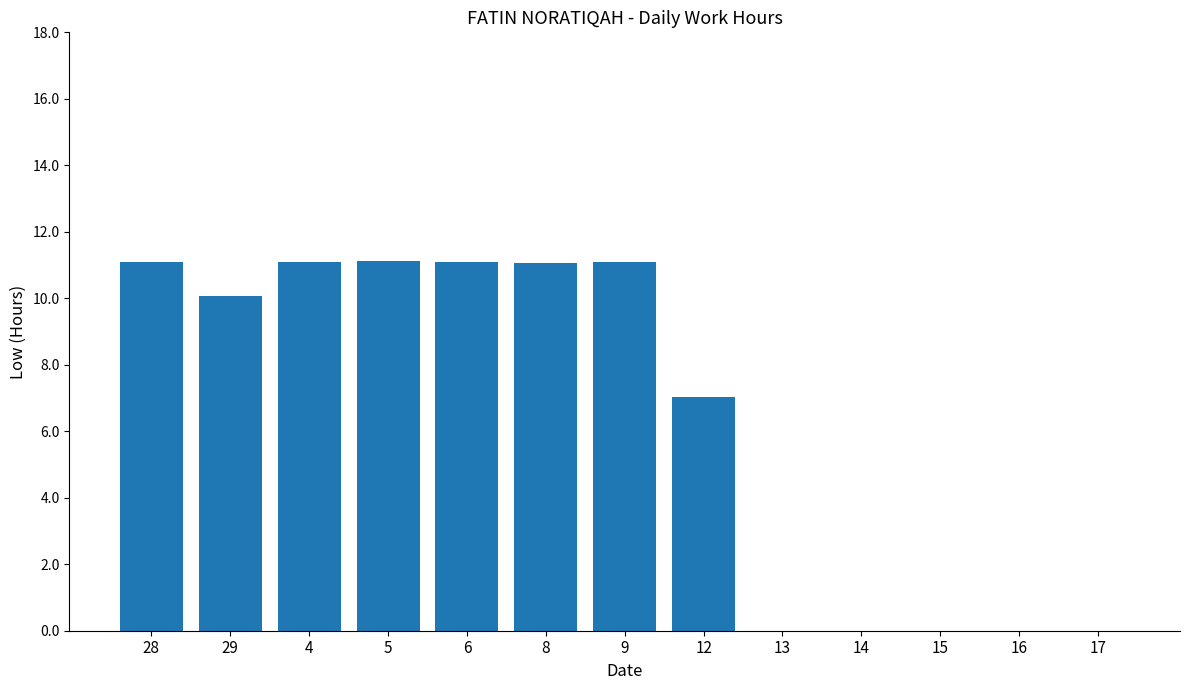

Read the value at 28.

11.1